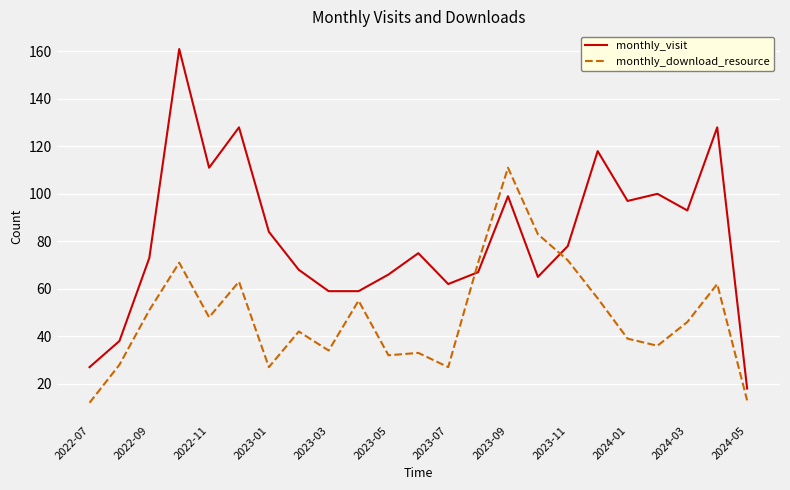

List the series in order of their overall mean, lowest first.

monthly_download_resource, monthly_visit